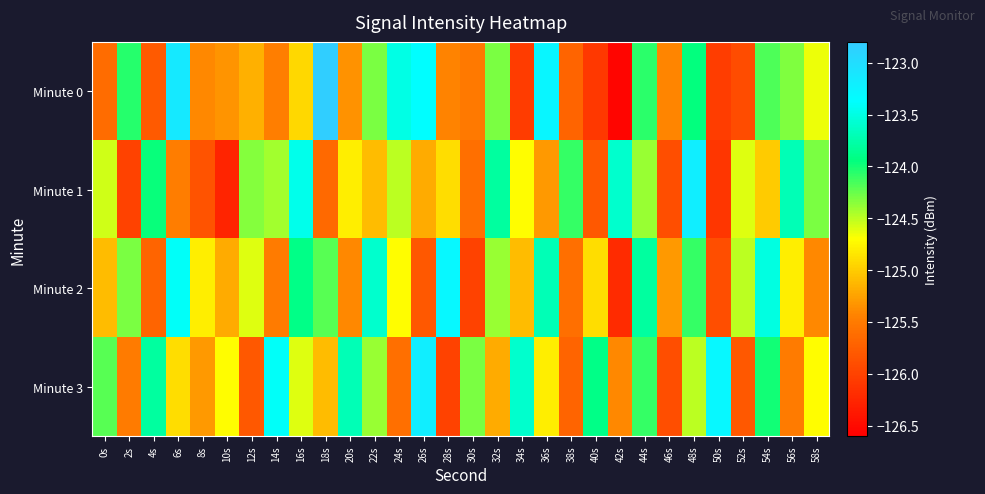

Which series has the largest range (max minus min)?

Minute 0